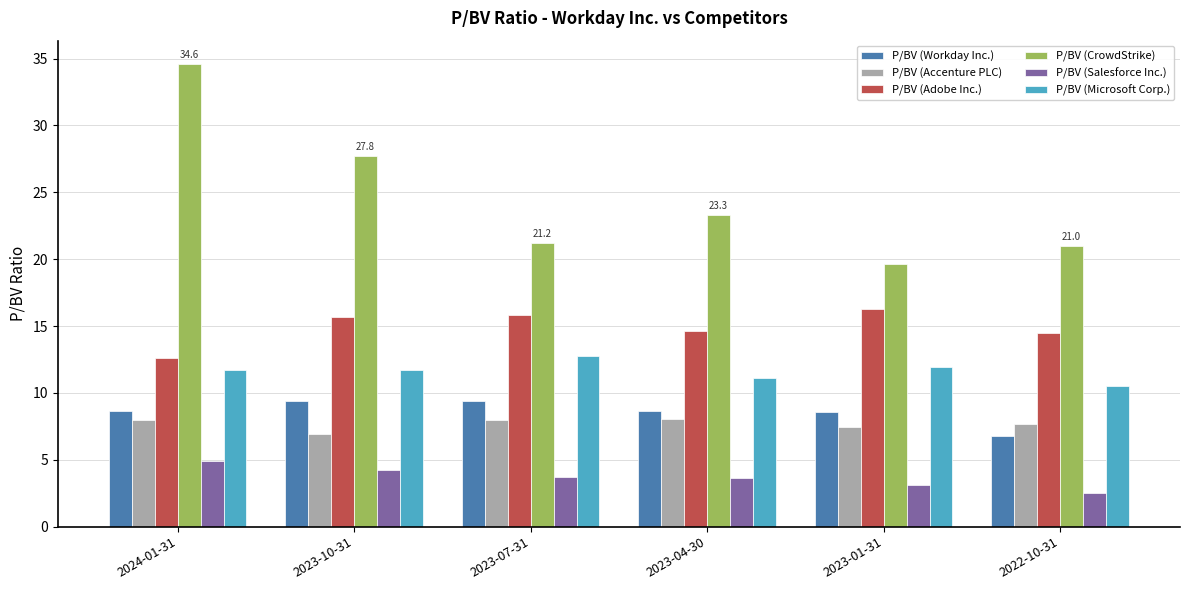

What is the approximate value of P/BV (Adobe Inc.) at 2023-01-31?

16.3